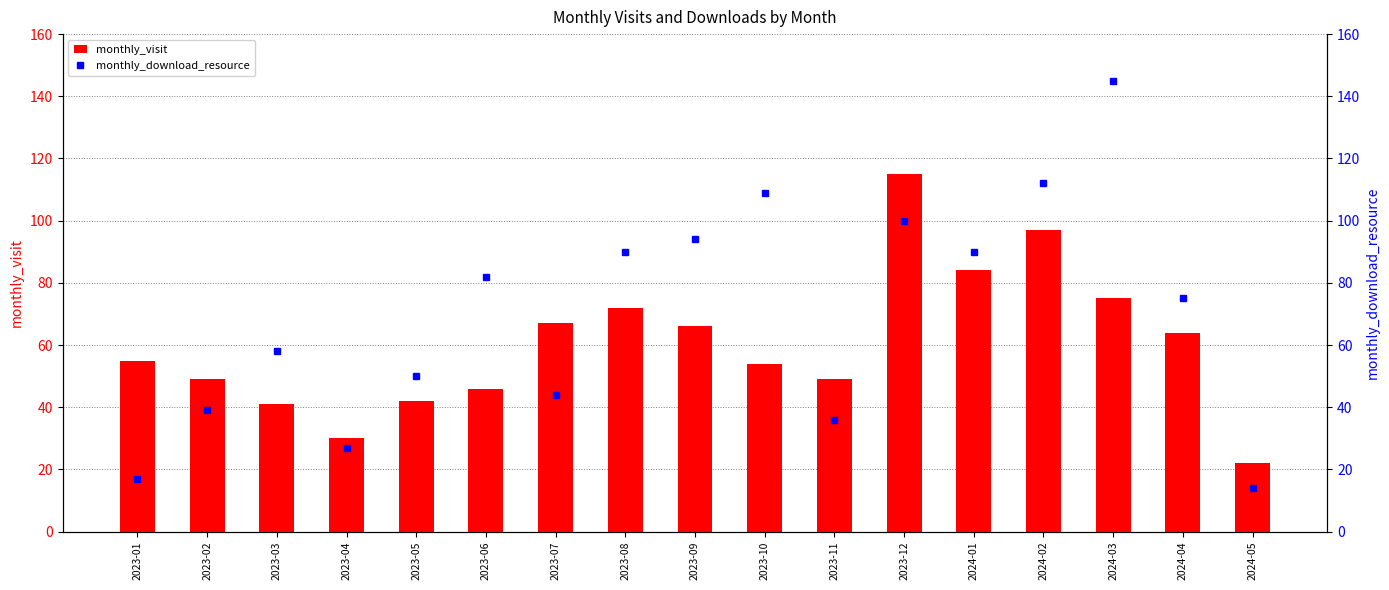

What is the difference between the maximum and second lowest values in the monthly_visit series?

85